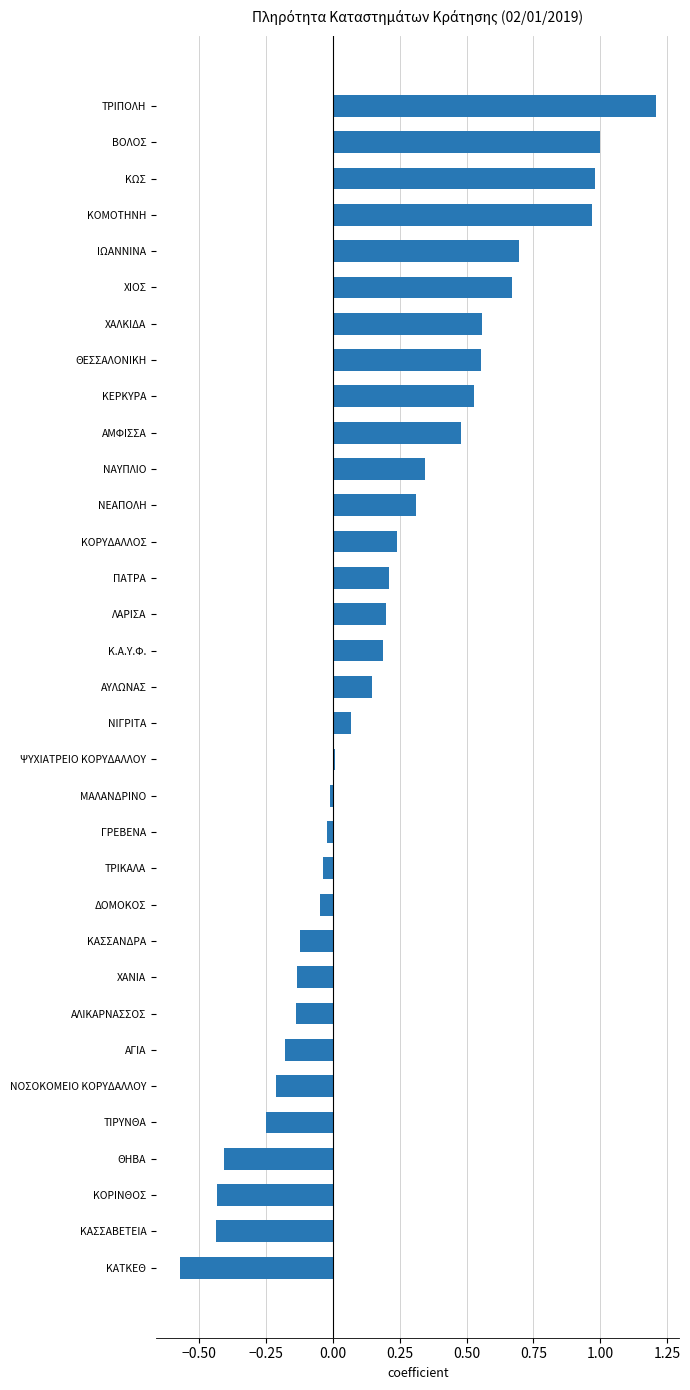

What is the difference between the second highest and minimum values?

1.6